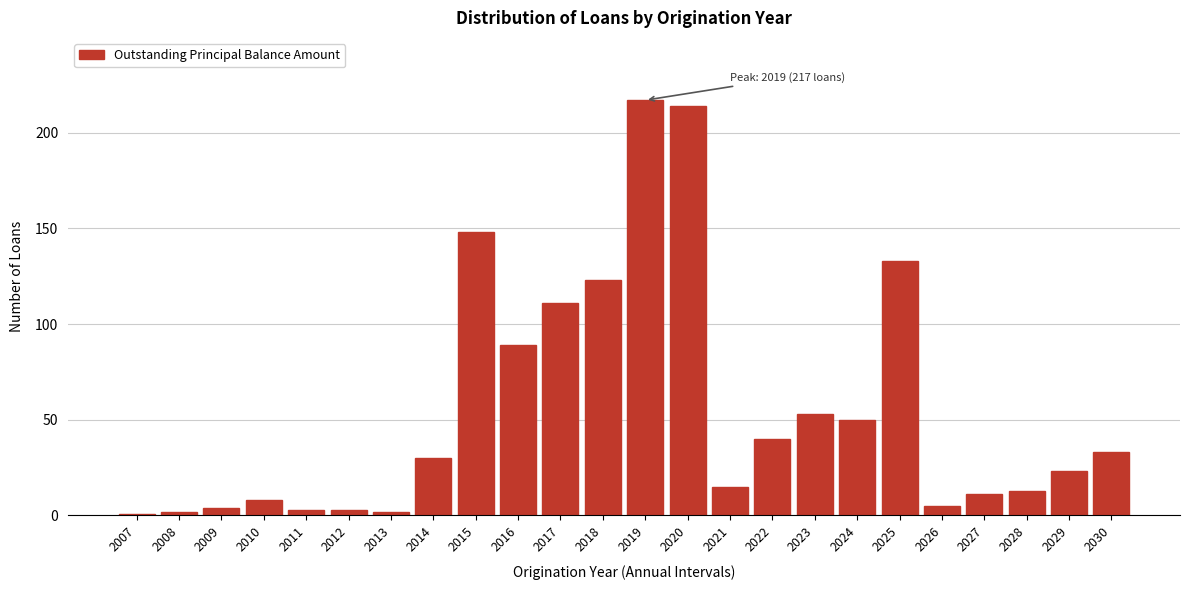

Reading left to right, transcribe all the data shown in this chart.

1	2	4	8	3	3	2	30	148	89	111	123	217	214	15	40	53	50	133	5	11	13	23	33